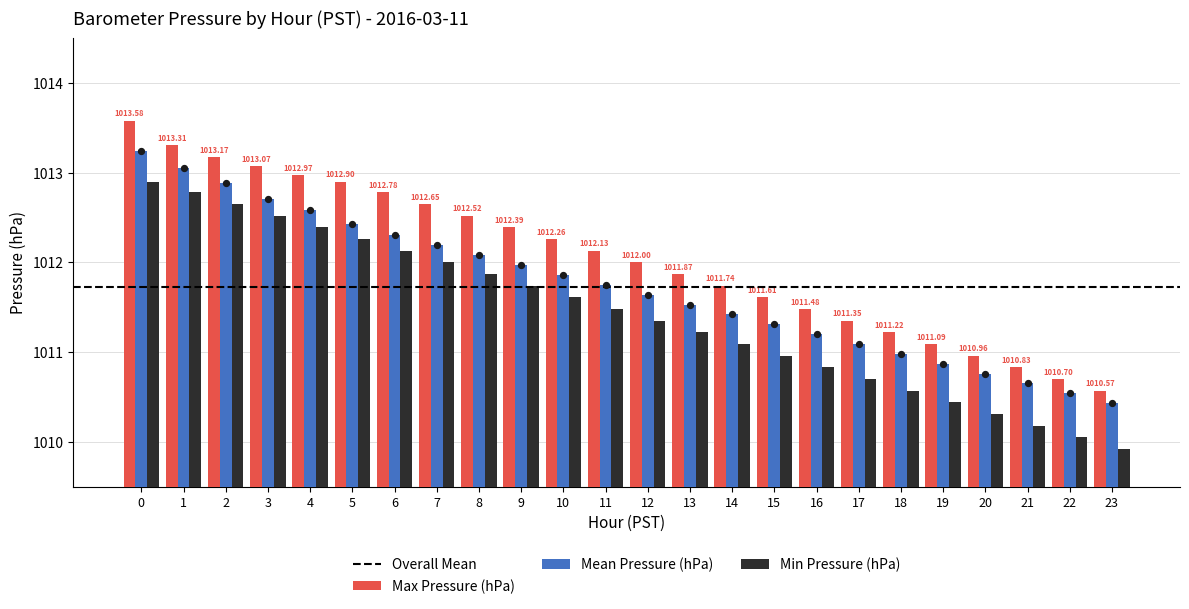

Which series contains the highest Y value?

Max Pressure (hPa)